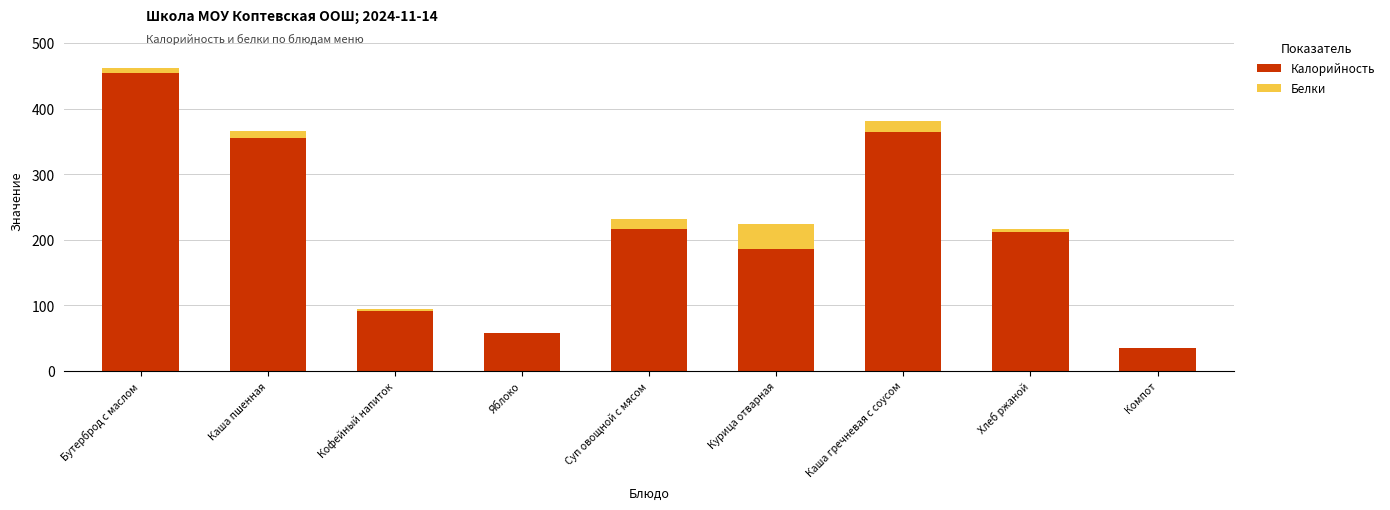

How many series are shown in this chart?

2